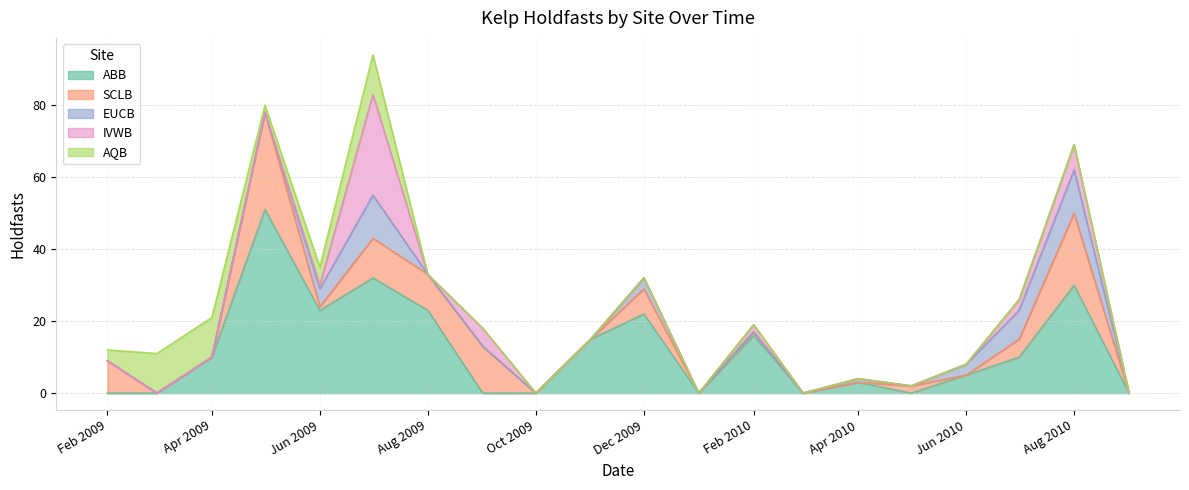

Between which two adjacent categories do IVWB and EUCB first intersect?

2009-06 and 2009-07